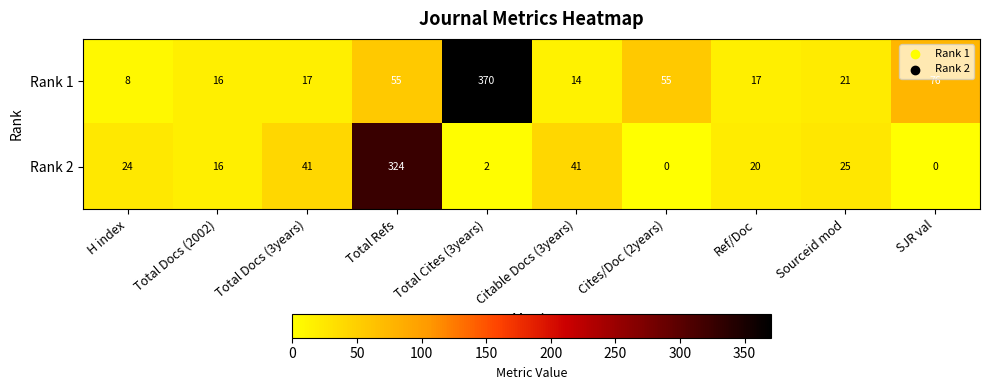

What is the difference between the second highest and second lowest values in the Rank 1 series?

62